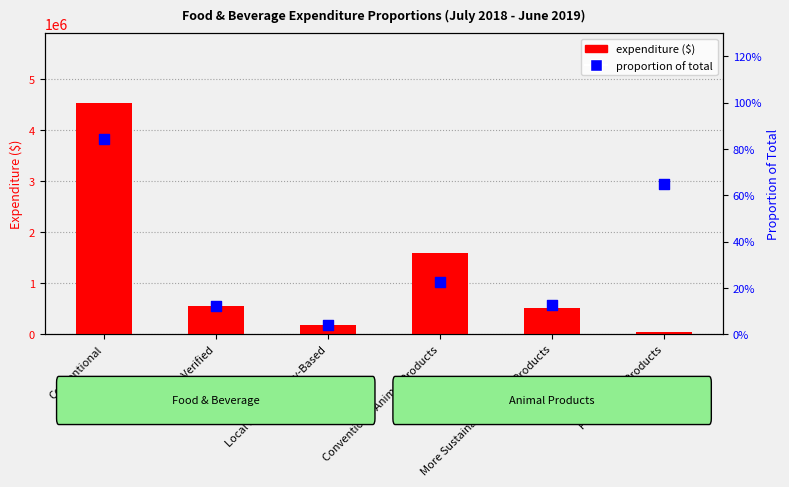

Which series has the largest total across all categories?

expenditure ($)